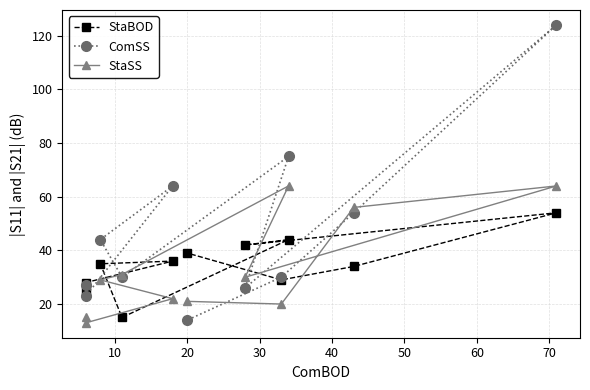

What is the label of the 4th point from the left?

30